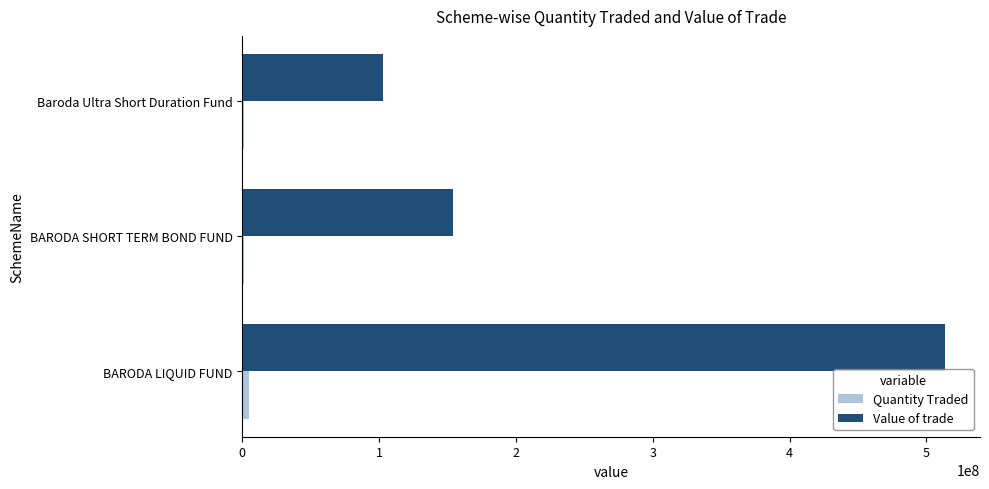

The value of Value of trade at Baroda Ultra Short Duration Fund is 102706849. True or false?

True